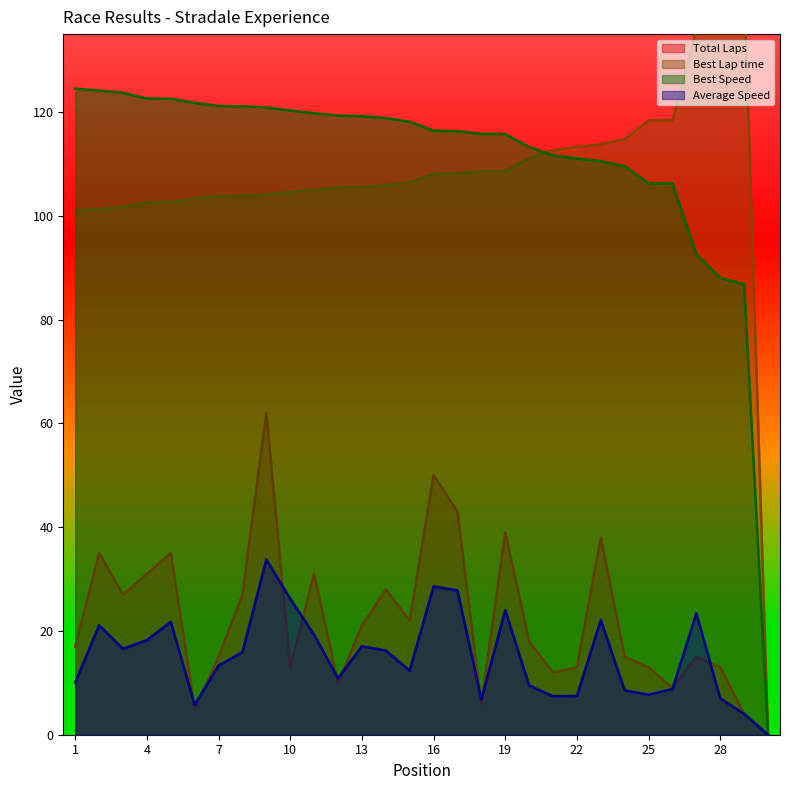

What is the approximate value of Average Speed at 12?

10.9